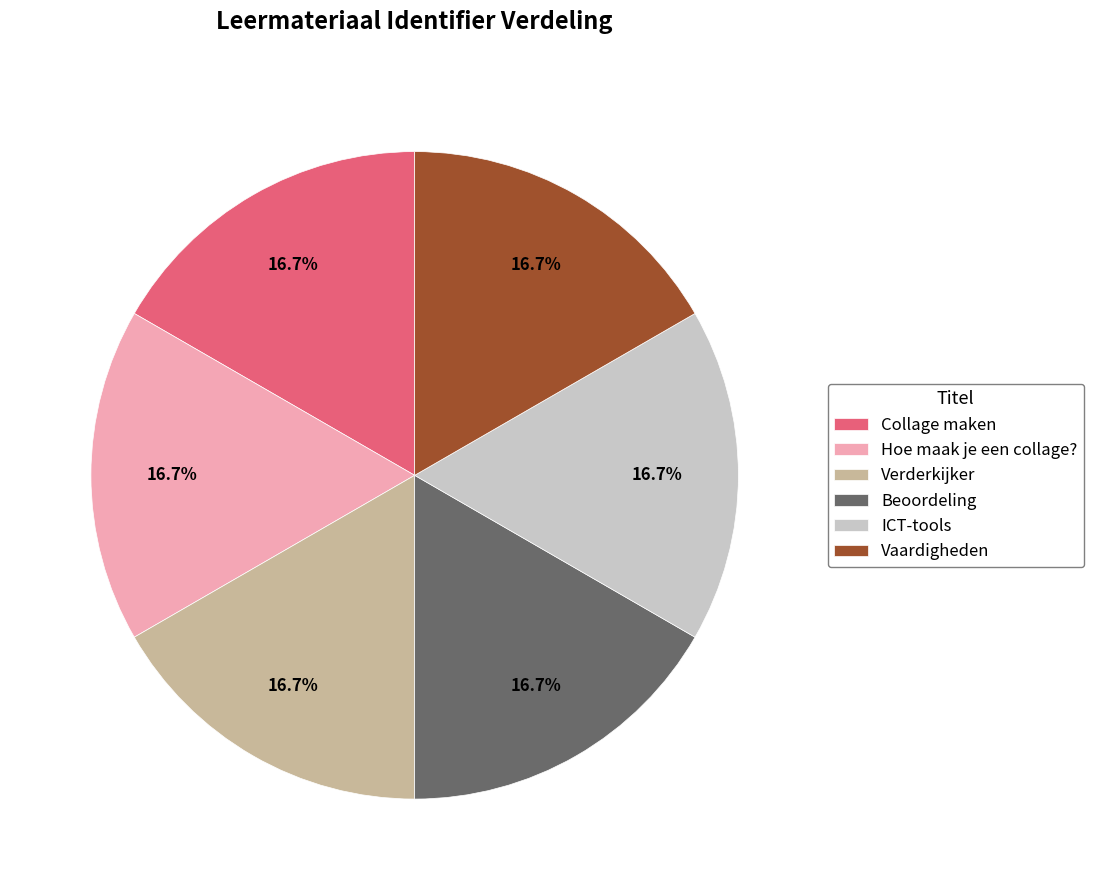

Is there any slice that represents more than half of the pie?

No